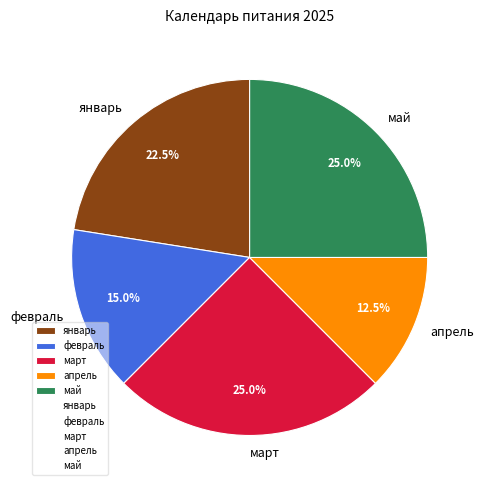

Does январь represent more than half of the total?

No